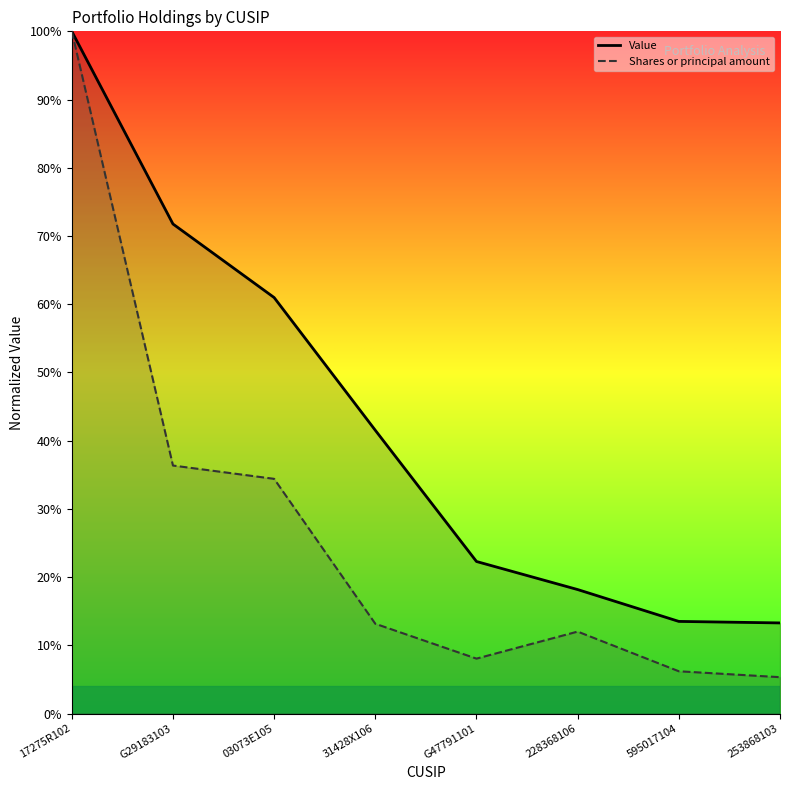

Rank the series by their average value, from lowest to highest.

Shares or principal amount, Value